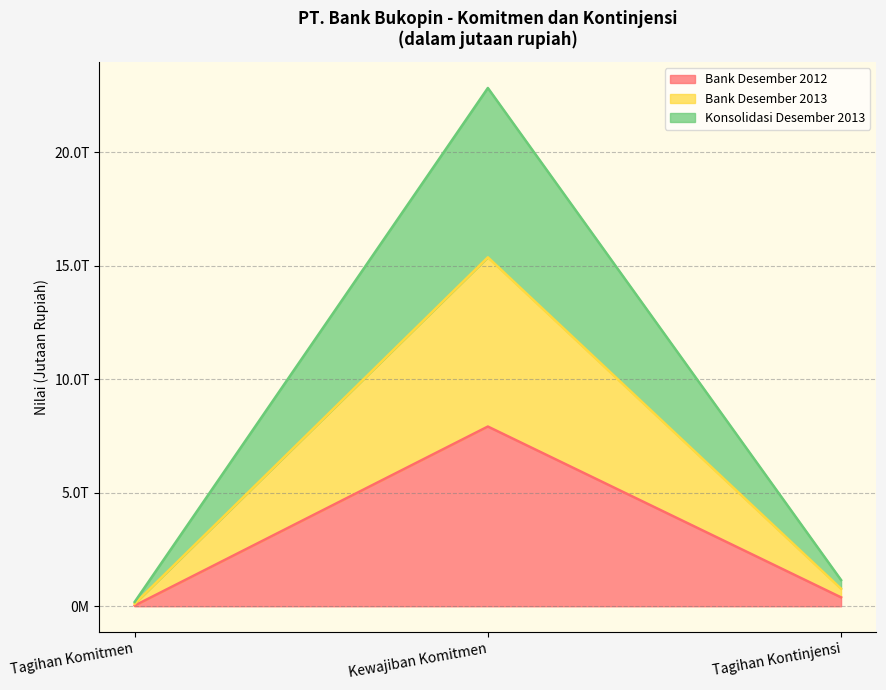

What are all the series names shown in the legend?

Bank Desember 2012, Bank Desember 2013, Konsolidasi Desember 2013